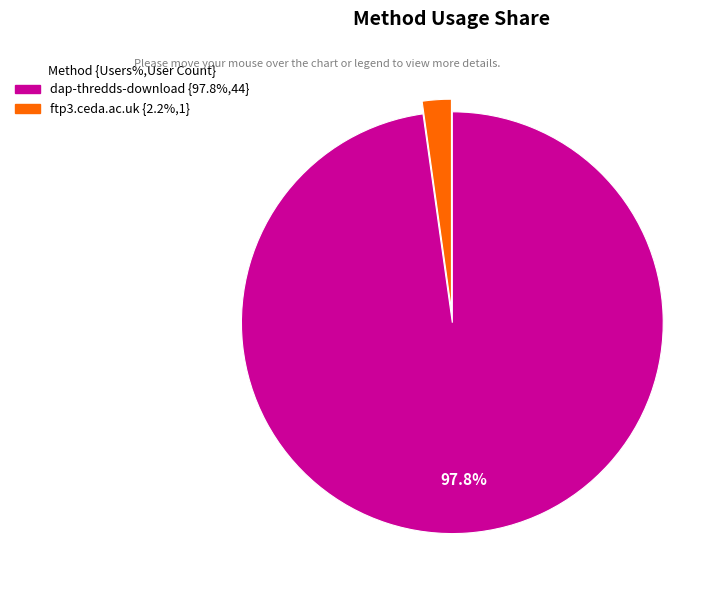

How many segments does this pie chart have?

2